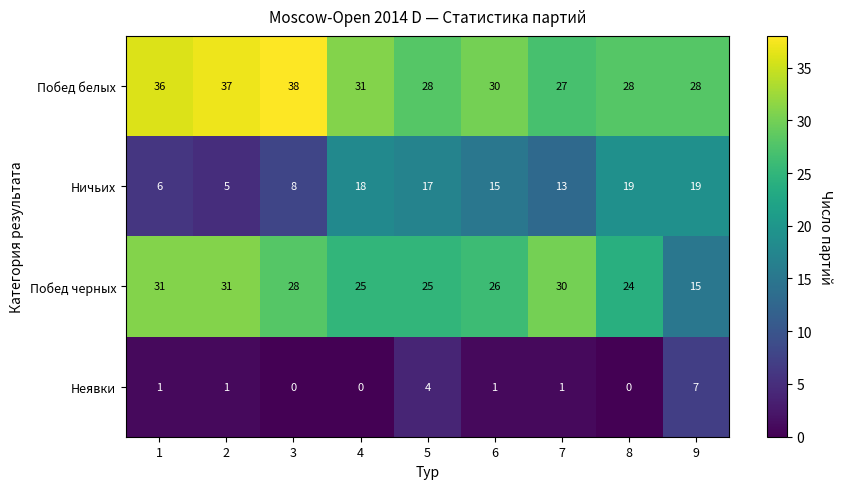

Which series has the largest total across all categories?

Побед белых